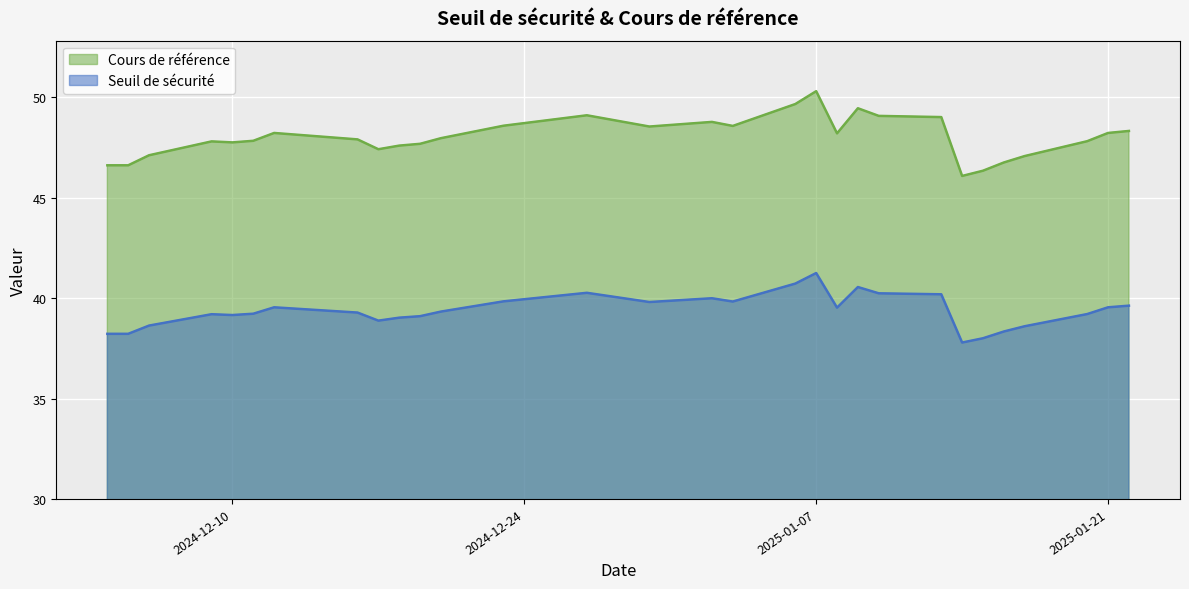

True or false: Seuil de sécurité and Cours de référence intersect in this chart.

False